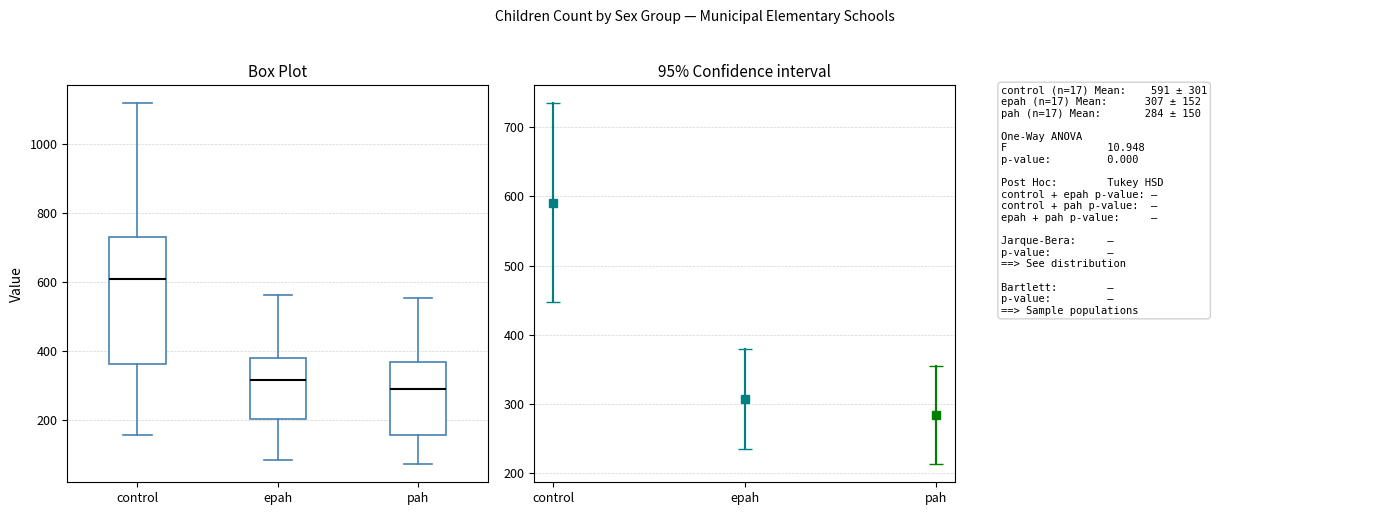

Where does the median line of the box for pah sit on the y-axis? The values are not printed on the chart, so give them approximately, as read against the axis.

300